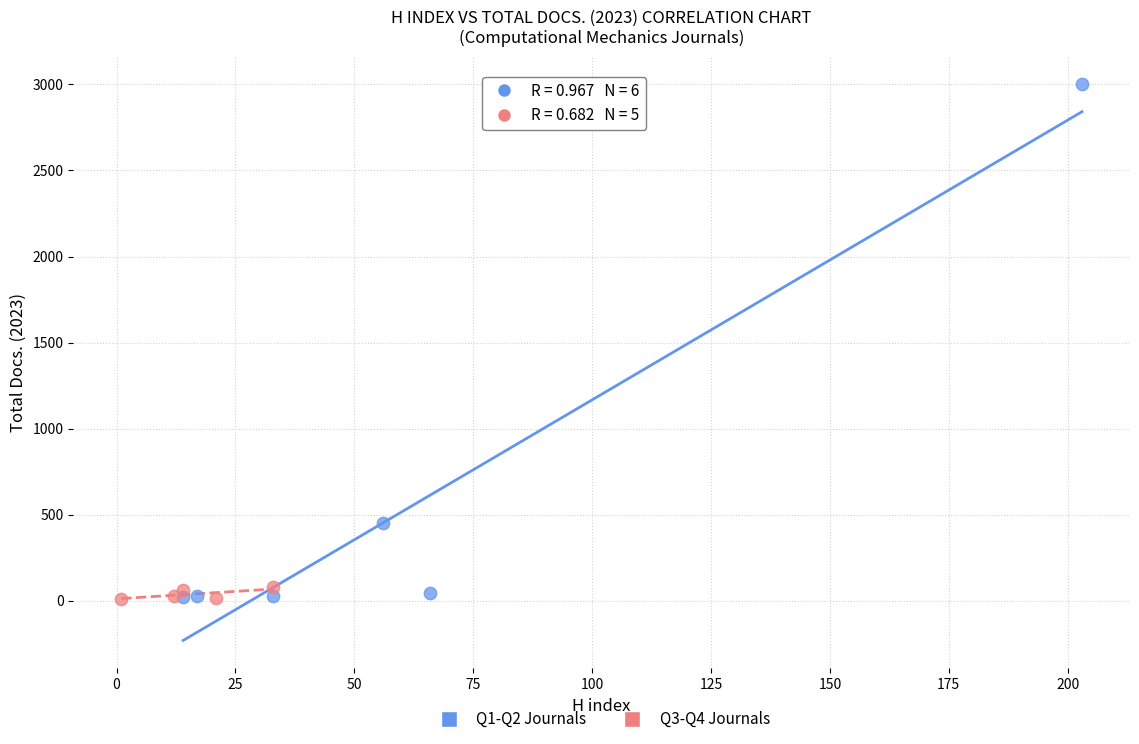

Which series contains the highest Y value?

Q1-Q2 Journals